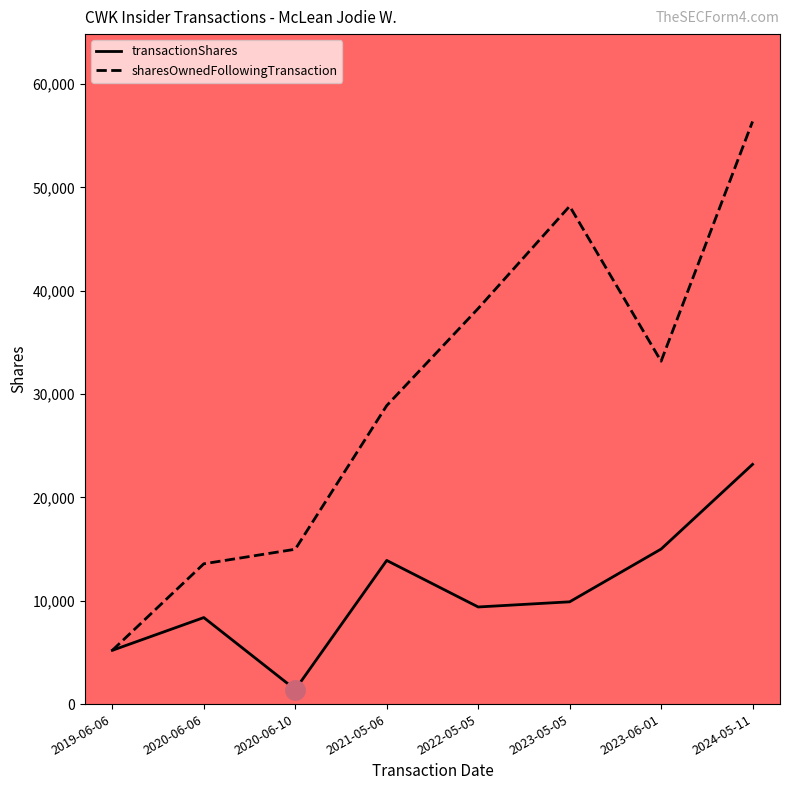

What is the difference between the second highest and minimum values in the transactionShares series?

13592